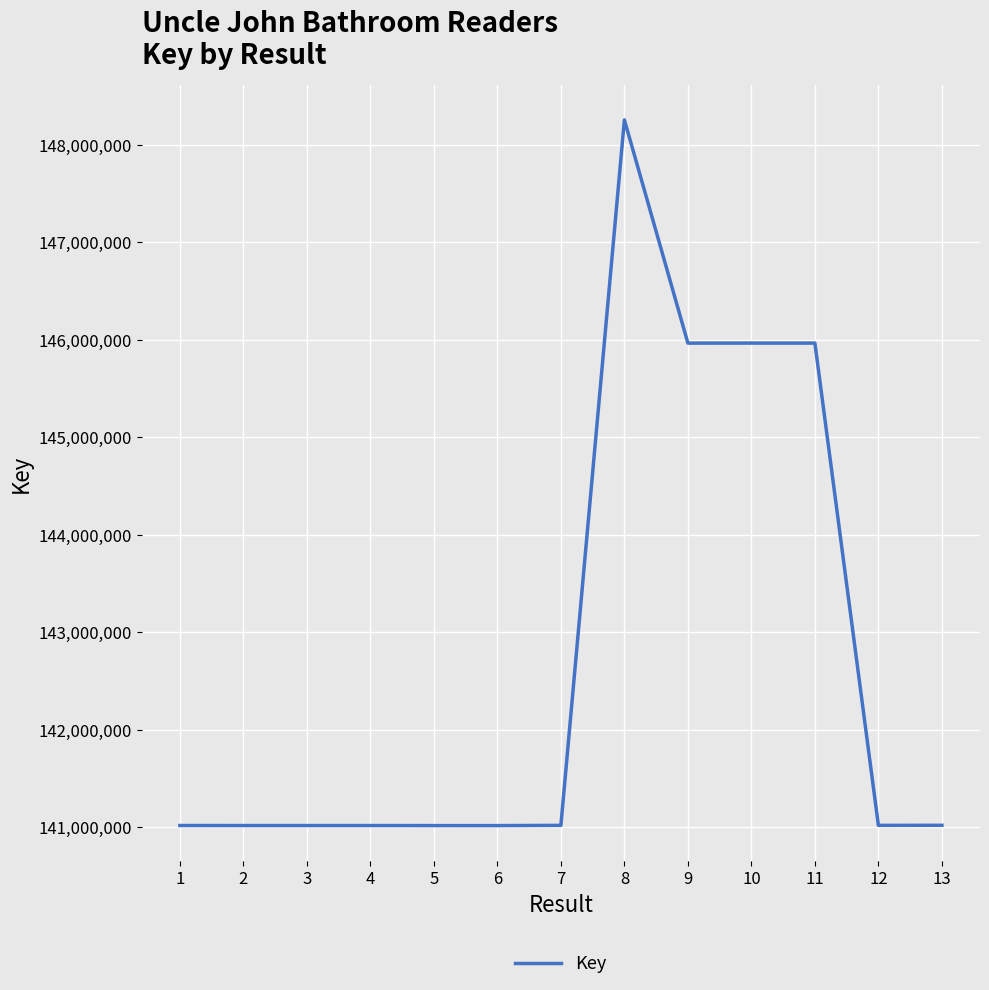

What is the ratio of the value at 3 to the value at 8?

1.0